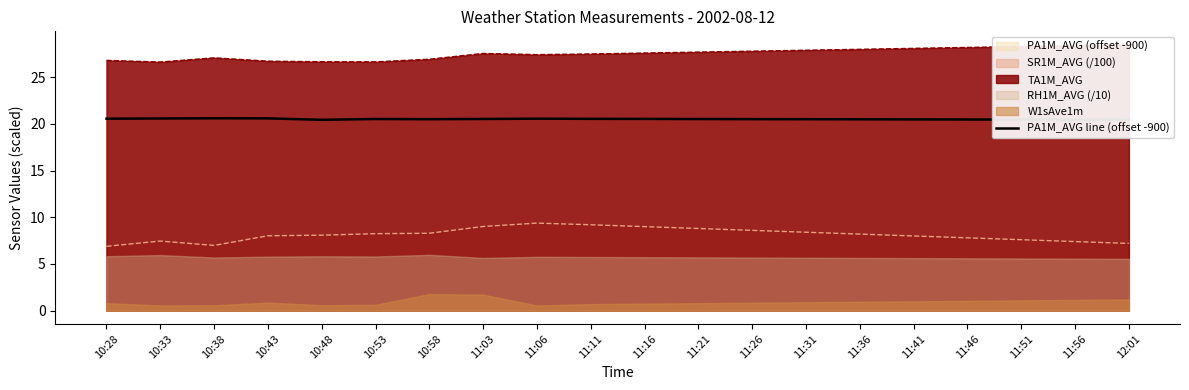

Is it true that the value at 11:06 is 32.9?

False